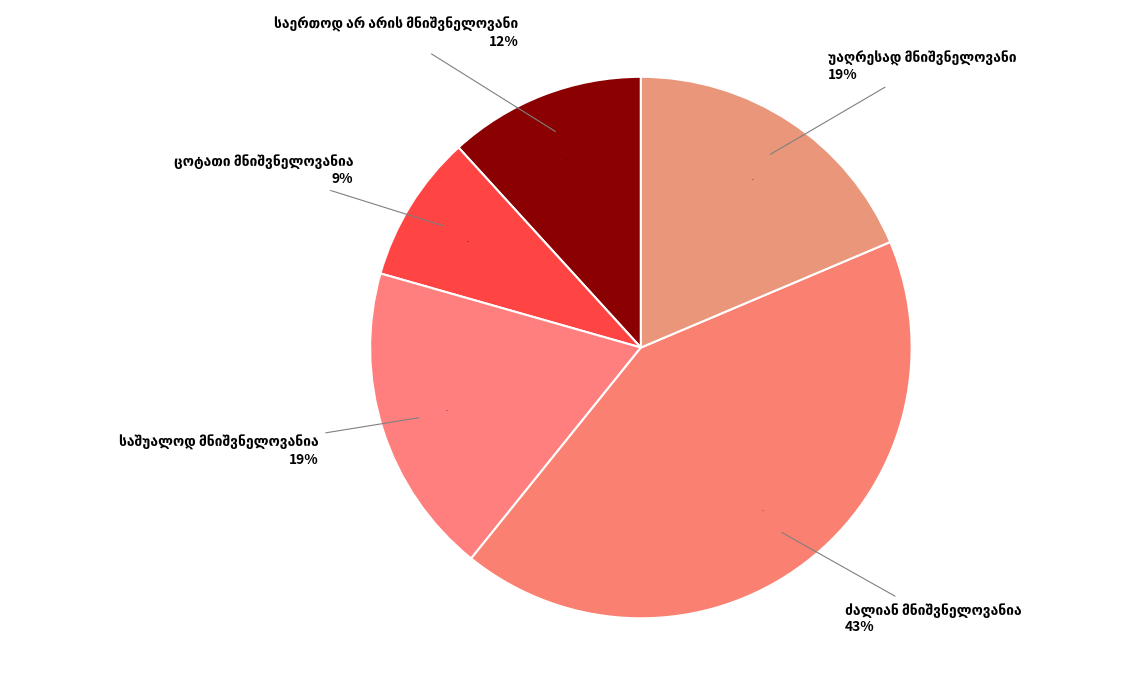

Which category has the smallest portion of the pie?

ცოტათი მნიშვნელოვანია